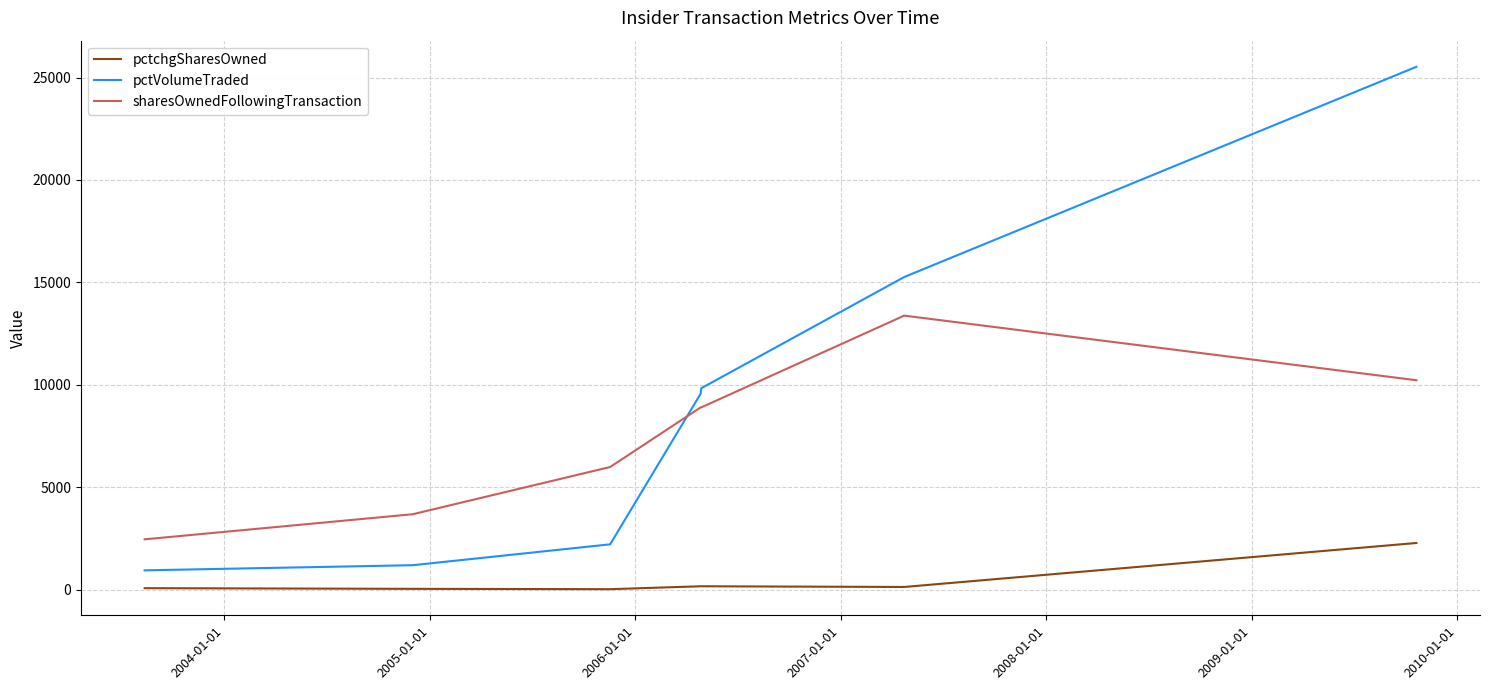

Which series has the largest range (max minus min)?

pctVolumeTraded